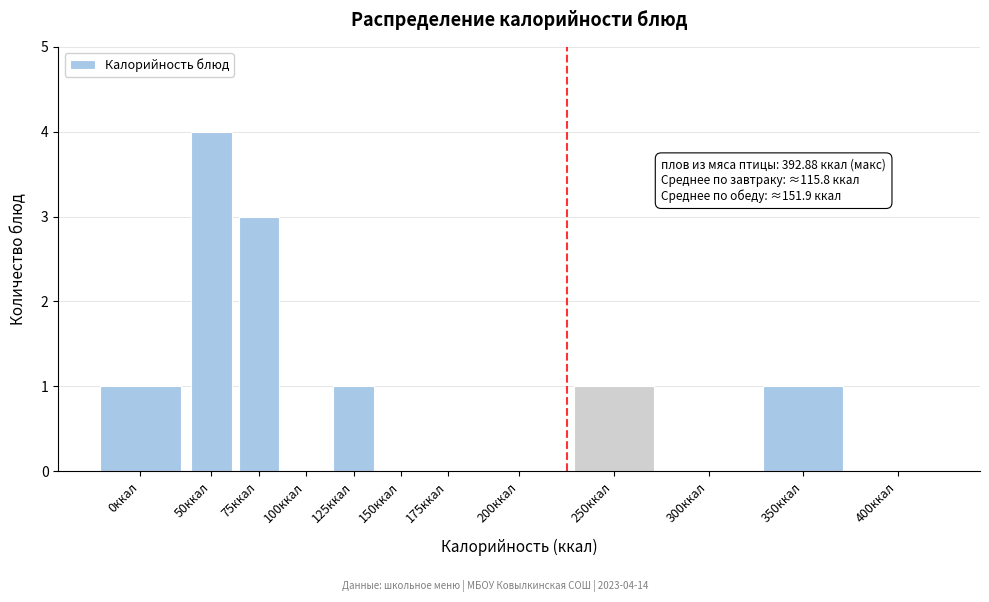

Reading left to right, what are all the values shown in this chart?

0ккал=1	50ккал=4	75ккал=3	100ккал=0	125ккал=1	150ккал=0	175ккал=0	200ккал=0	250ккал=1	300ккал=0	350ккал=1	400ккал=0